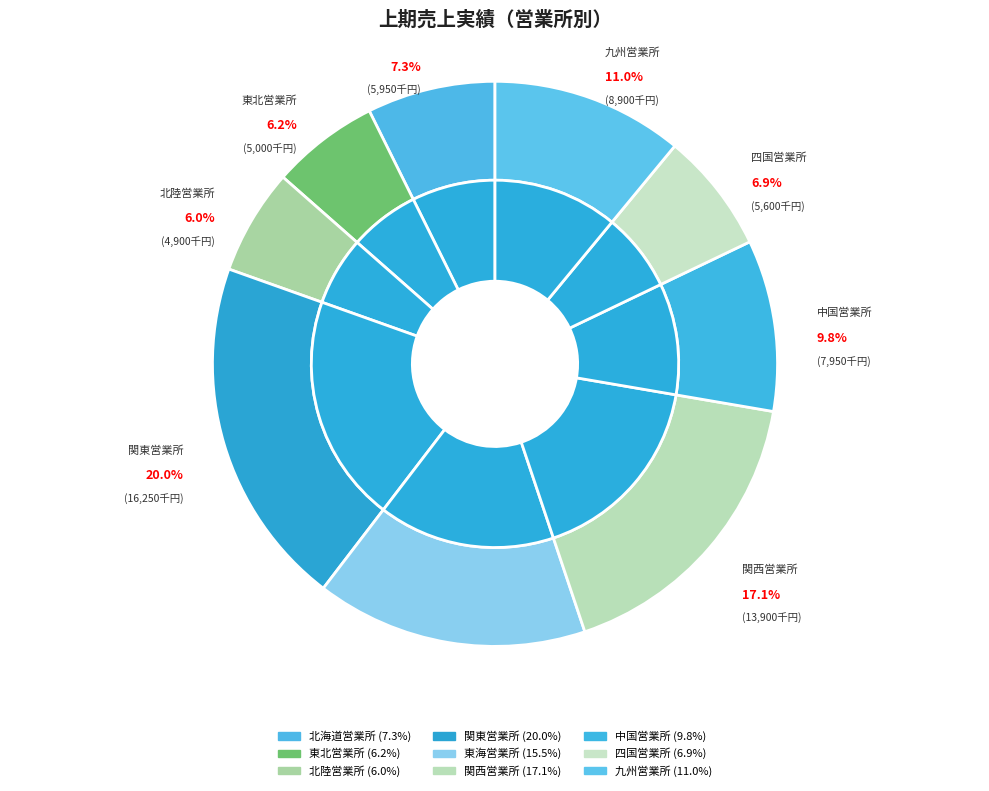

What is the smallest slice in the pie chart?

北陸営業所